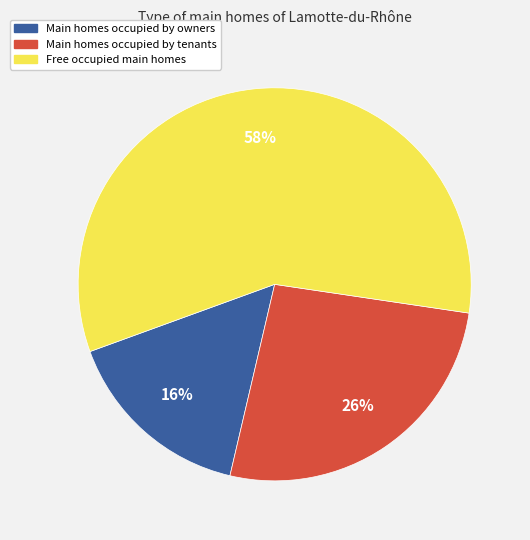

How many slices are in this pie chart?

3